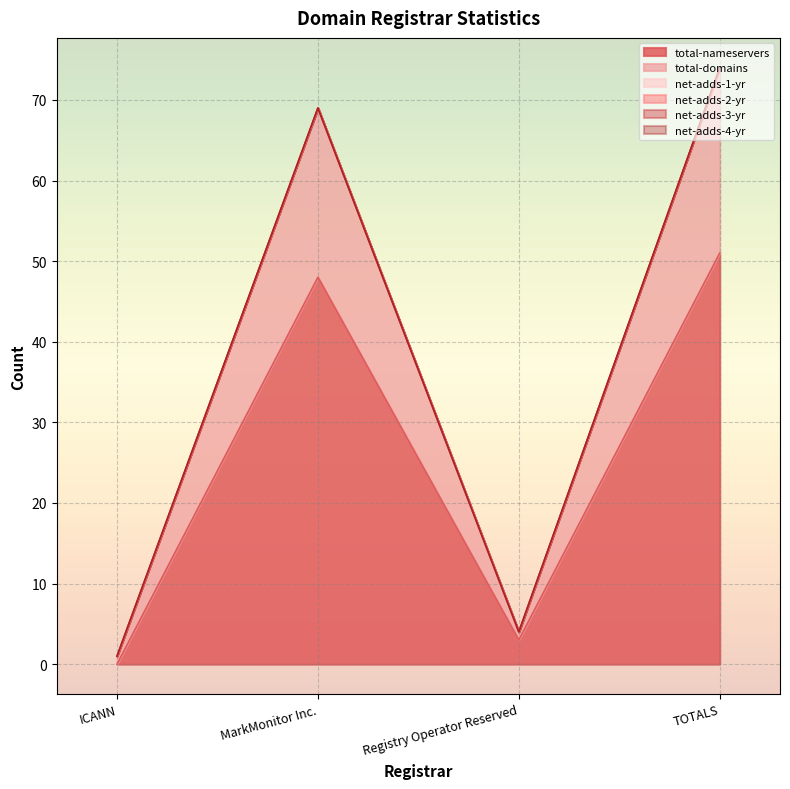

Which series has the largest range (max minus min)?

total-nameservers